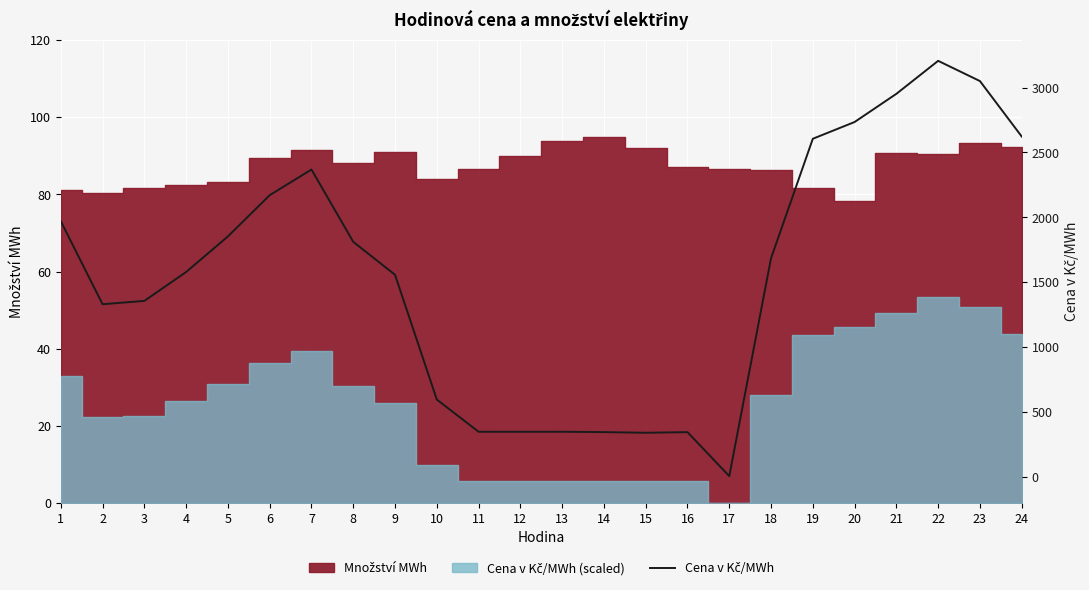

Which label corresponds to the largest value in the chart?

22